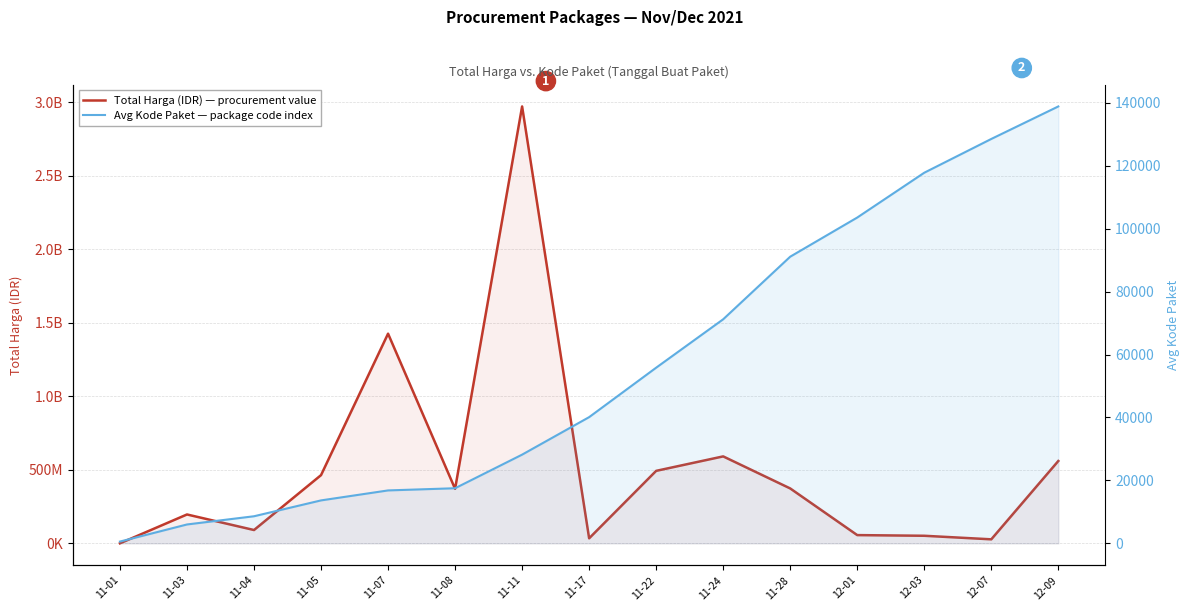

Reading left to right, list all the values displayed in this chart.

Total Harga (IDR): 333600	196411270	90672075	464002100	1425867900	370566300	2970962240	34292000	493000000	591334200	373404000	56152800	51601000	27412000	559971000
Avg Kode Paket: 570	6002	8612	13652	16823	17516	28196	40112	55826	71209	91101	103541	117783	128516	138847